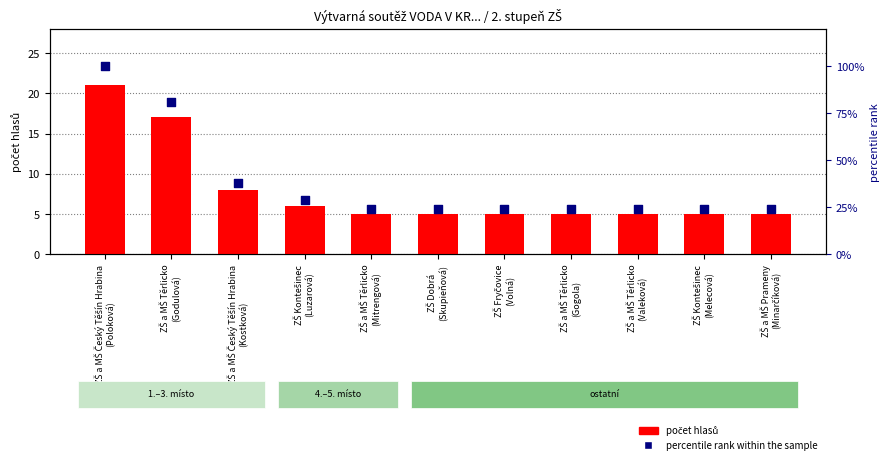

Is the value of počet hlasů at ZŠ Kontešinec
(Luzarová) greater than the value of percentile rank within the sample at ZŠ Kontešinec
(Luzarová)?

No